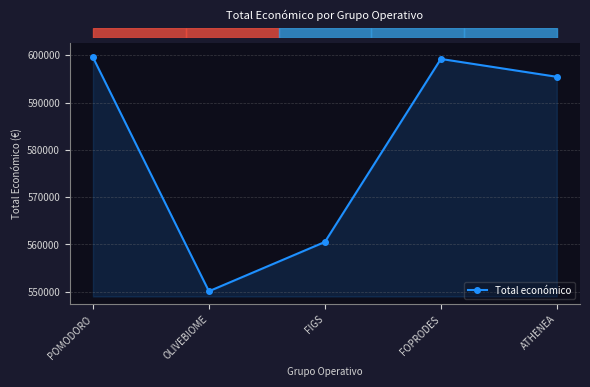

What is the sum of the values at ATHENEA and FIGS?

1155965